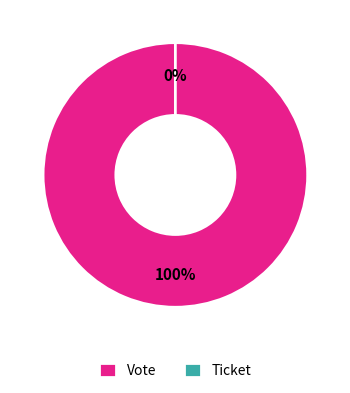

Is the sum of Vote and Ticket greater than half?

Yes